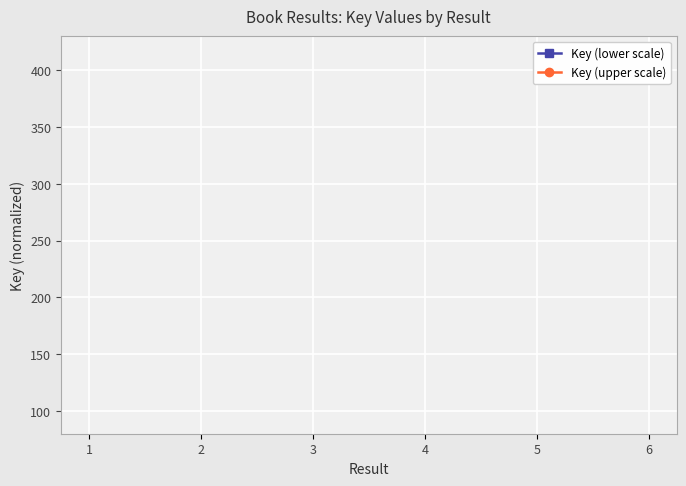

True or false: Key (upper scale) has more than 2 interior local peaks.

False